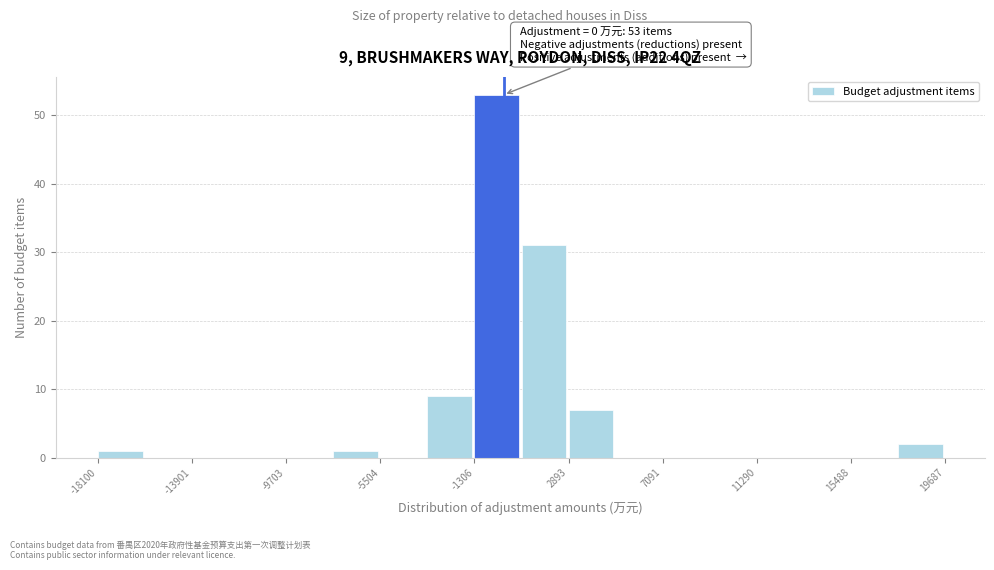

Over which range of the x-axis is the bar tallest?

-1500 to 1000